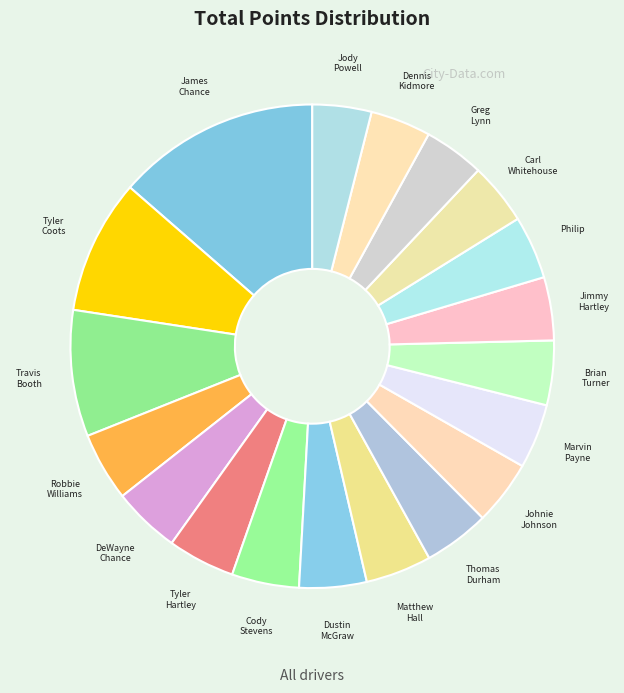

How many slices are in this pie chart?

19